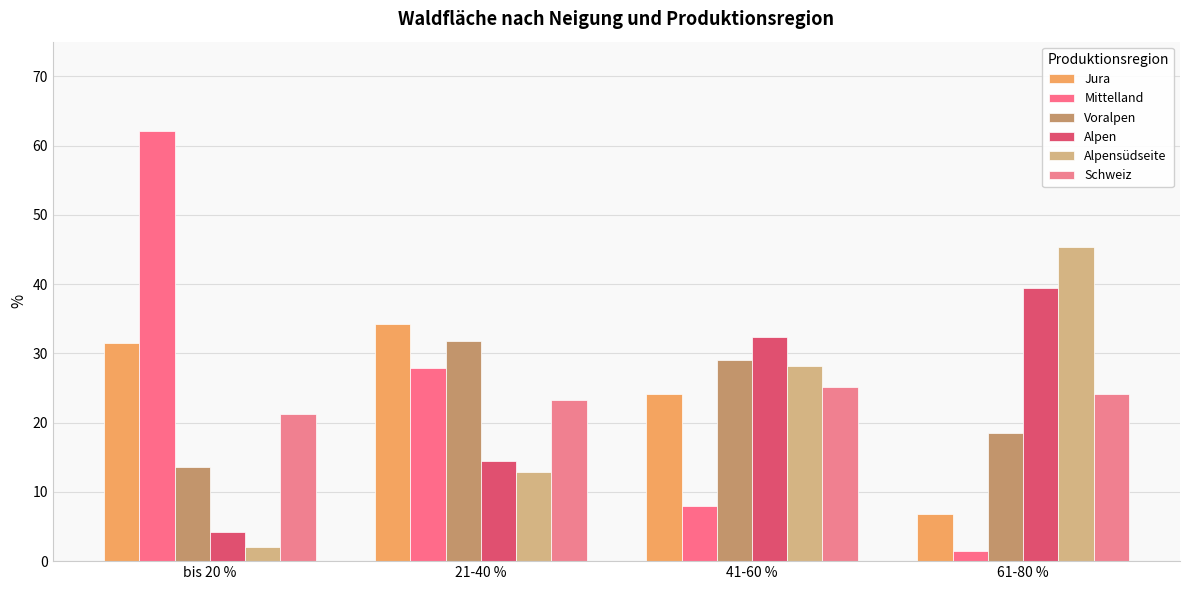

Which series has the largest range (max minus min)?

Mittelland